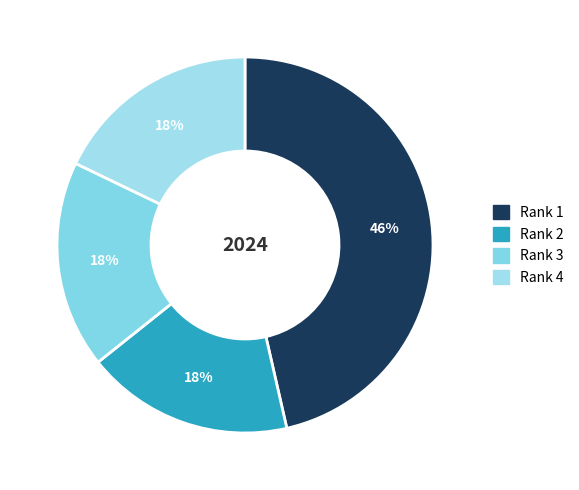

How many segments does this pie chart have?

4